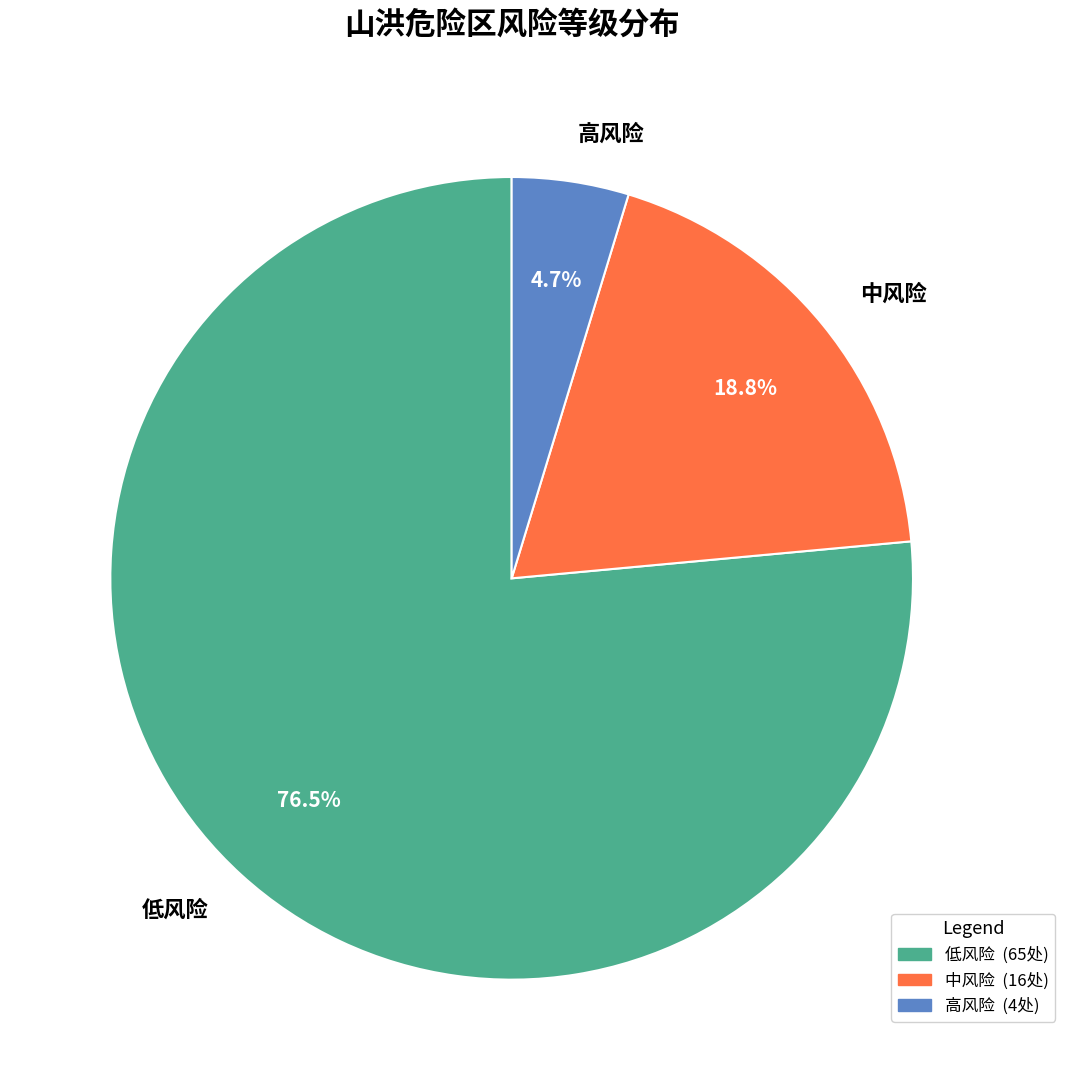

To the nearest percent, what is the combined percentage of 低风险 and 高风险?

81%